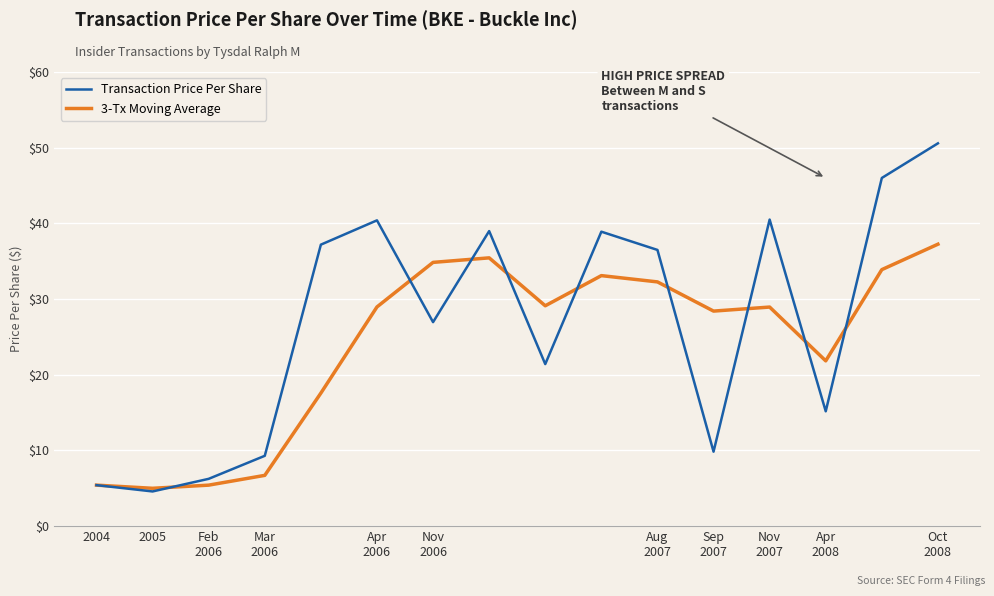

Which series has the largest total across all categories?

Transaction Price Per Share